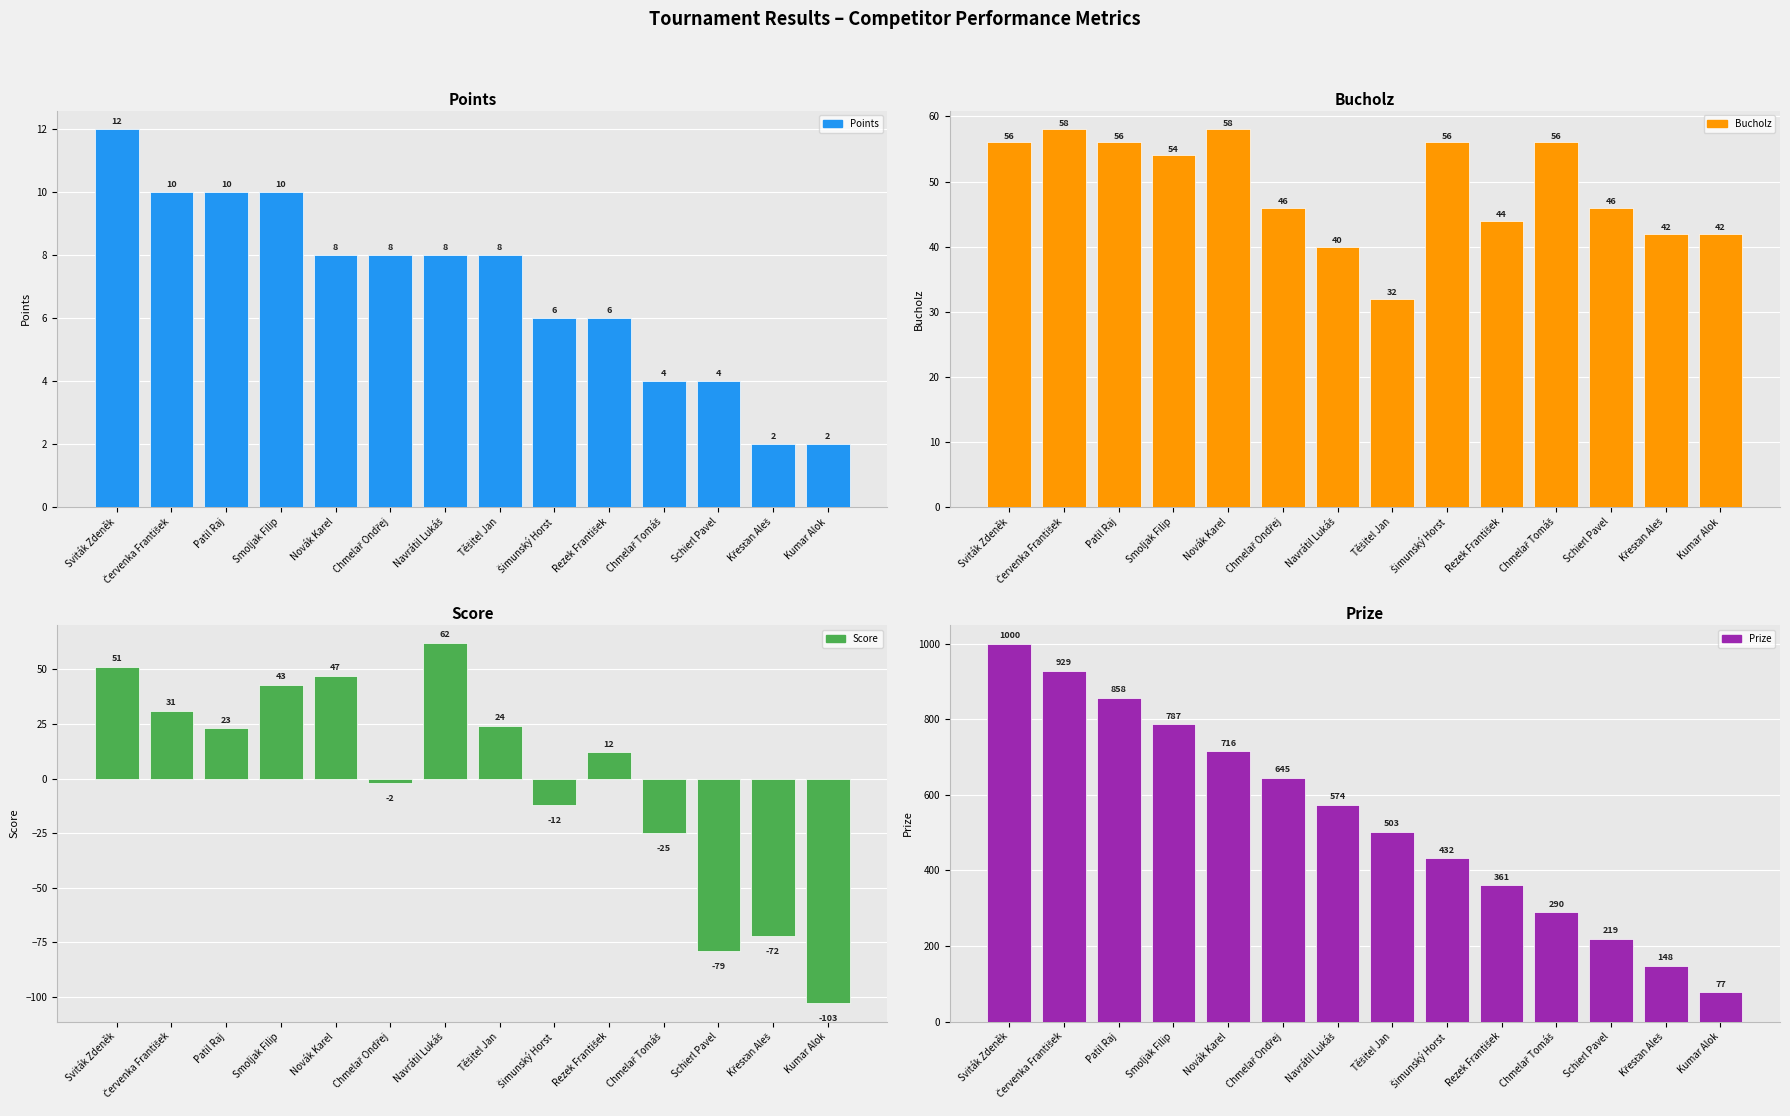

What are all the series names shown in the legend?

Points, Bucholz, Score, Prize